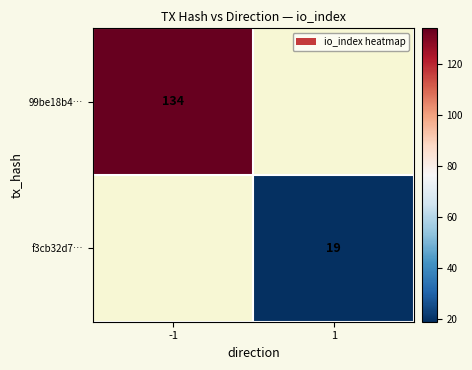

Is it true that 99be18b4… equals 134 at -1?

True